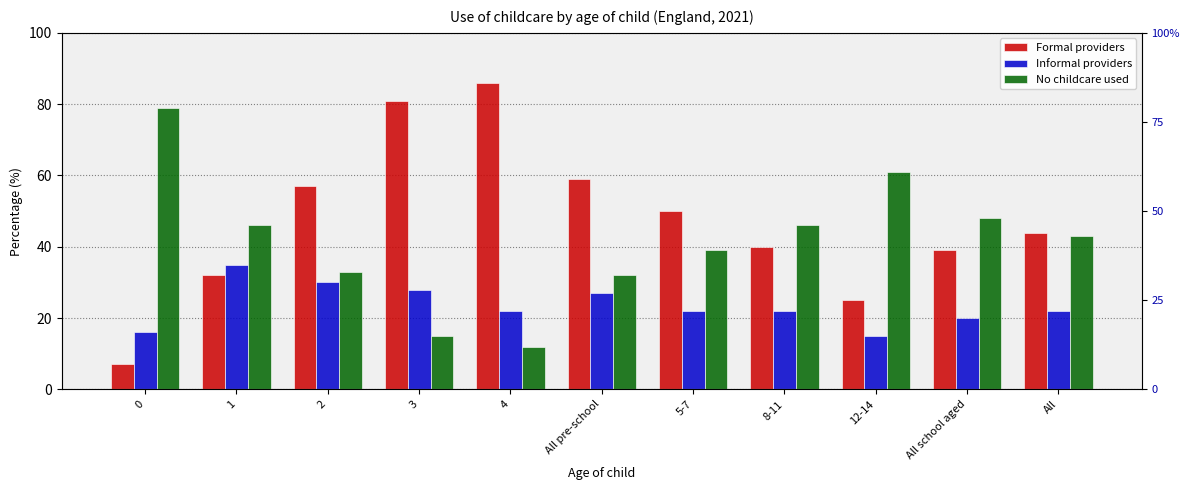

What is the maximum value shown in the chart?

86